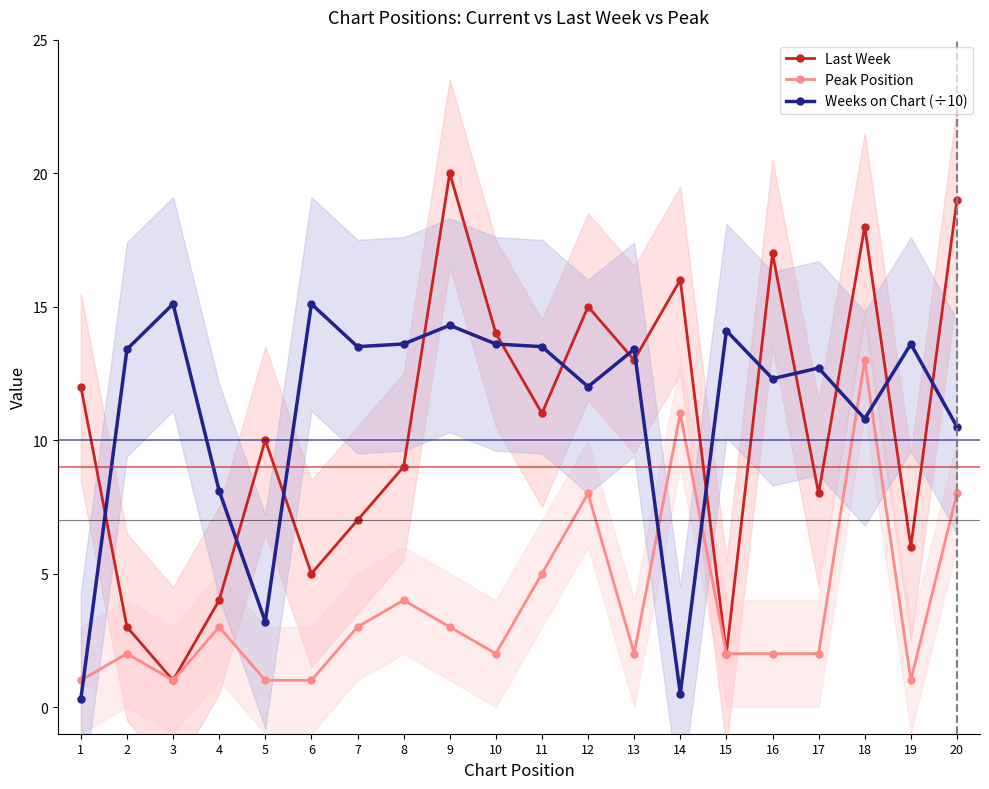

Between 6 and 7, which series saw the biggest shift?

Last Week